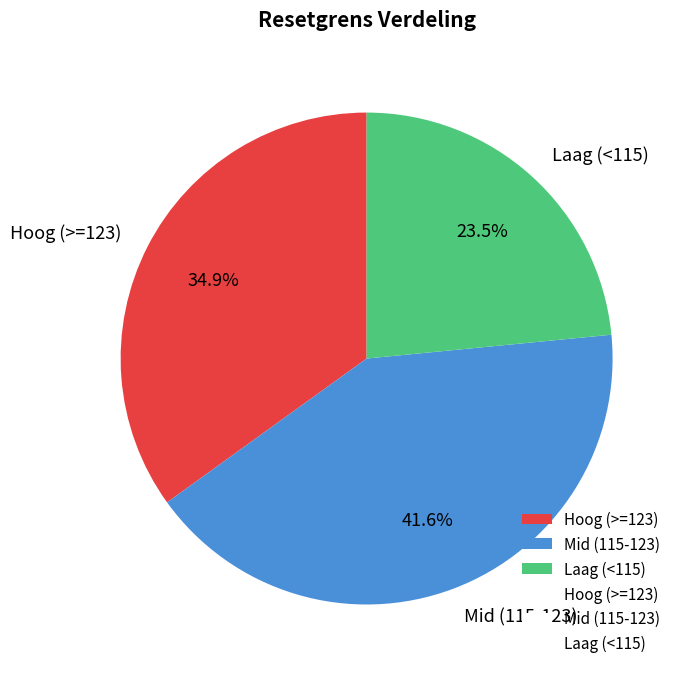

Combined, what portion of the pie is Hoog (>=123) and Laag (<115)?

58.4%